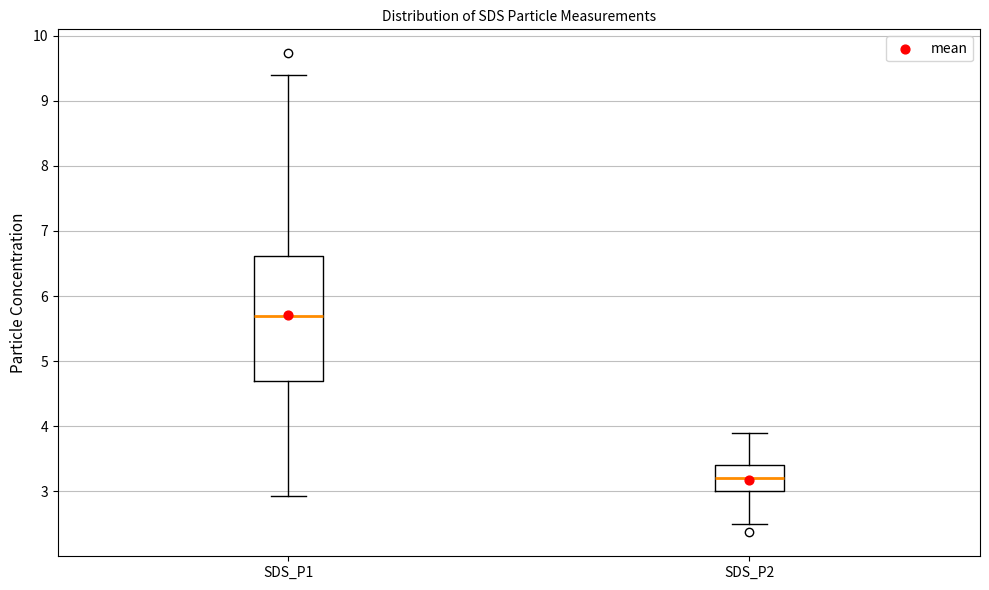

Reading left to right, transcribe this box plot: for each box, give where its median line is, the range the box spans, and where its two whiskers end, as read against the y-axis. The values are not printed on the chart, so give them approximately, as read against the axis.

SDS_P1: median 5.7, box 4.7 to 6.6, whiskers 2.9 to 9.4
SDS_P2: median 3.2, box 3.0 to 3.4, whiskers 2.5 to 3.9